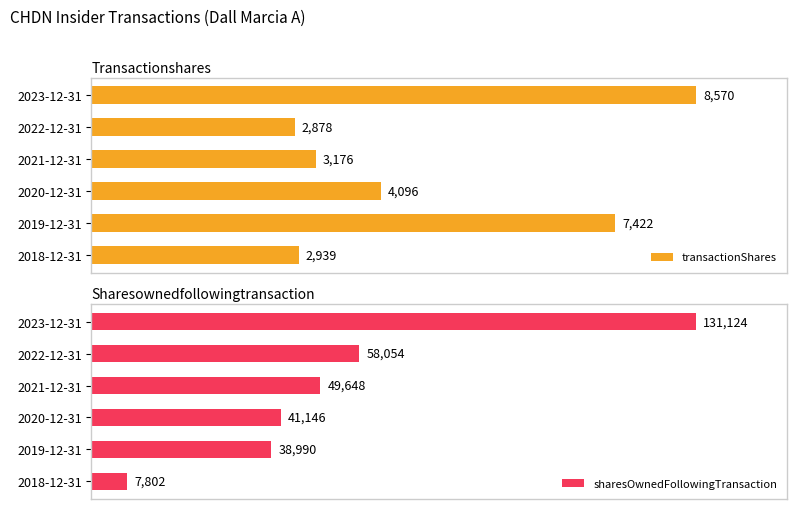

How many values in the transactionShares series are below 4096?

3